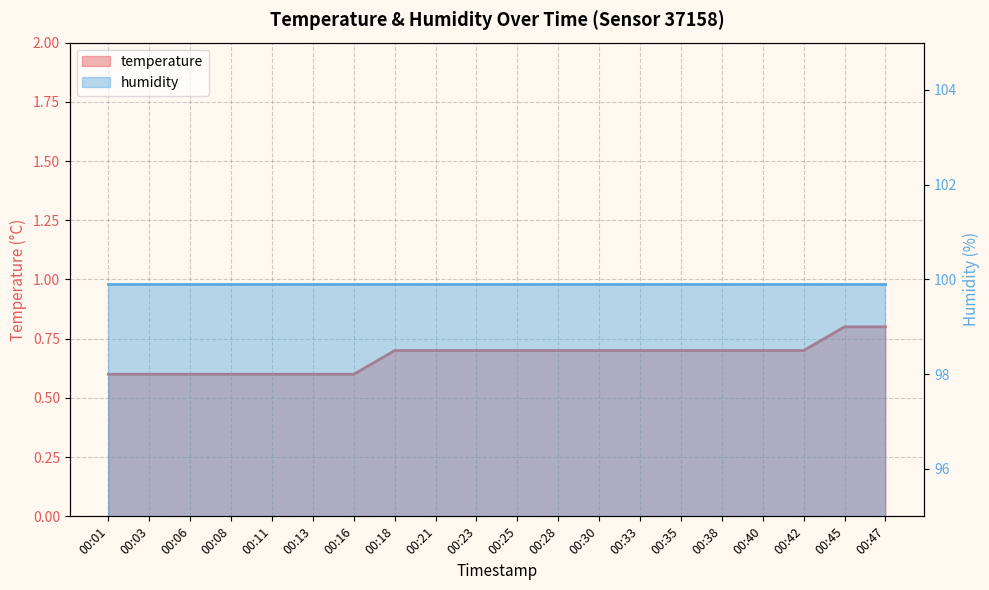

What is the greatest value displayed?

0.8